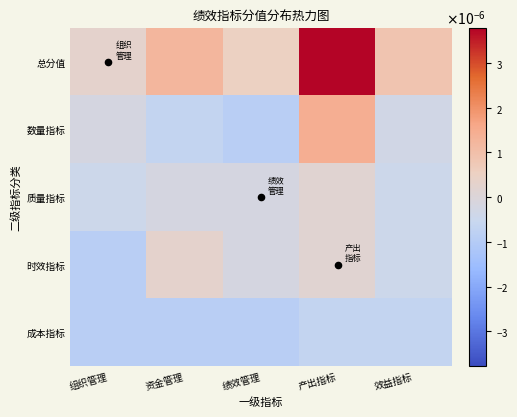

Reading left to right, what are all the values shown in this chart?

总分值: 组织管理=0.0	资金管理=0.0	绩效管理=0.0	产出指标=0.0	效益指标=0.0
数量指标: 组织管理=-0.0	资金管理=-0.0	绩效管理=-0.0	产出指标=0.0	效益指标=-0.0
质量指标: 组织管理=-0.0	资金管理=-0.0	绩效管理=-0.0	产出指标=0.0	效益指标=-0.0
时效指标: 组织管理=-0.0	资金管理=0.0	绩效管理=-0.0	产出指标=0.0	效益指标=-0.0
成本指标: 组织管理=-0.0	资金管理=-0.0	绩效管理=-0.0	产出指标=-0.0	效益指标=-0.0